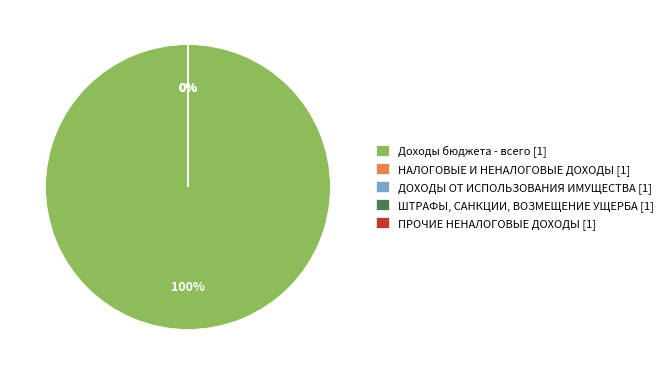

To the nearest percent, what is the average slice percentage?

20%